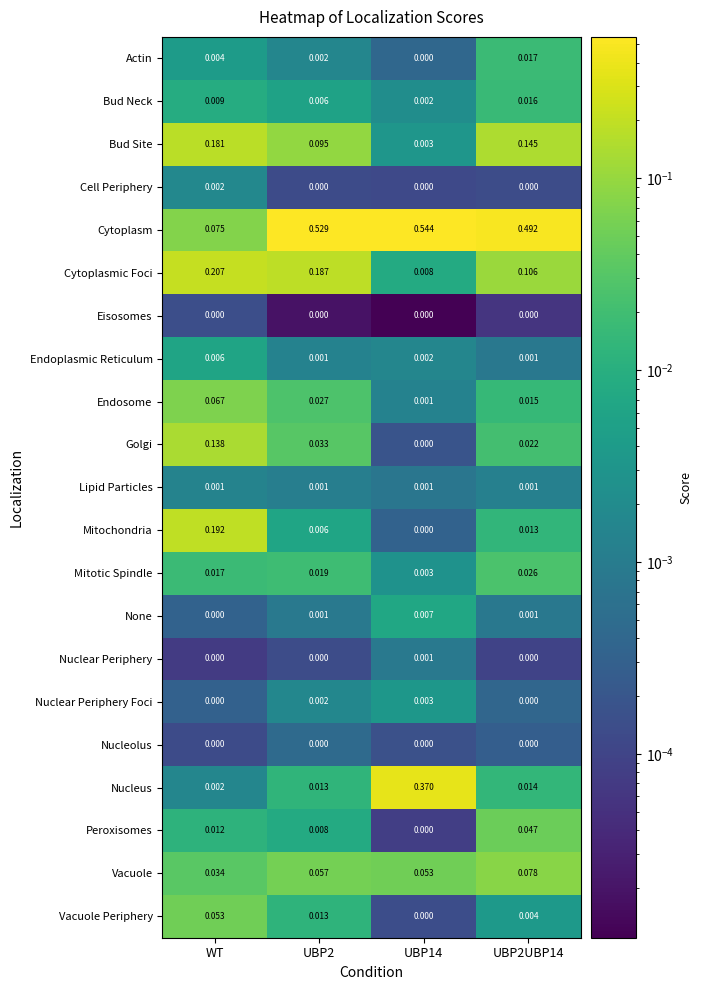

Is the value of Nuclear Periphery at WT greater than the value of Vacuole at UBP2UBP14?

No